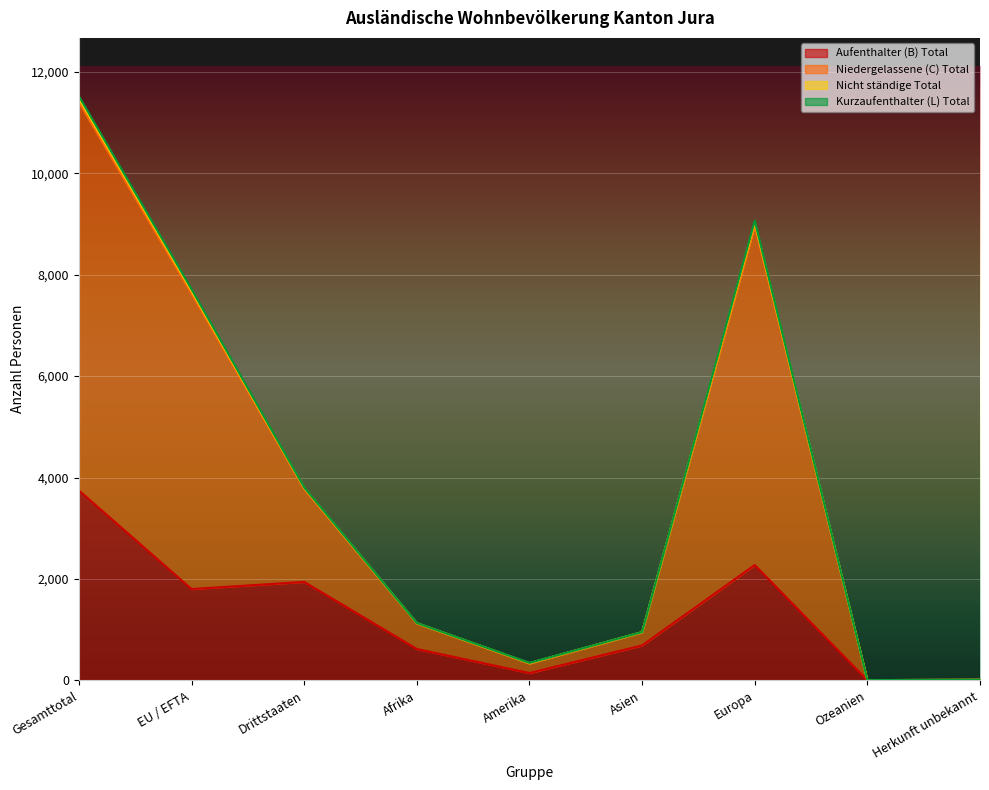

At how many categories does at least one series exceed 3498?

4